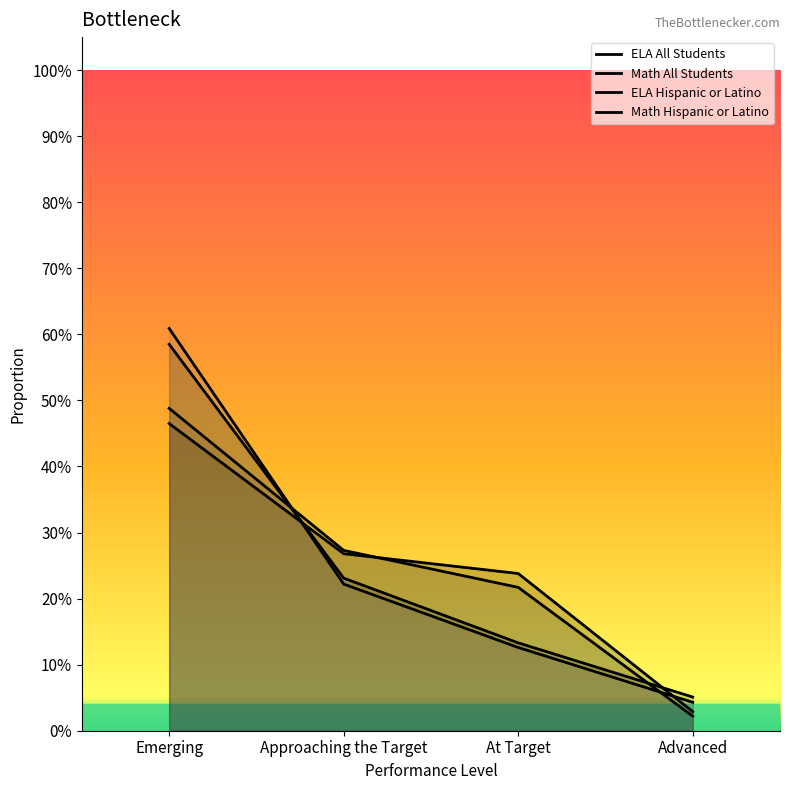

What position from the left is At Target?

3